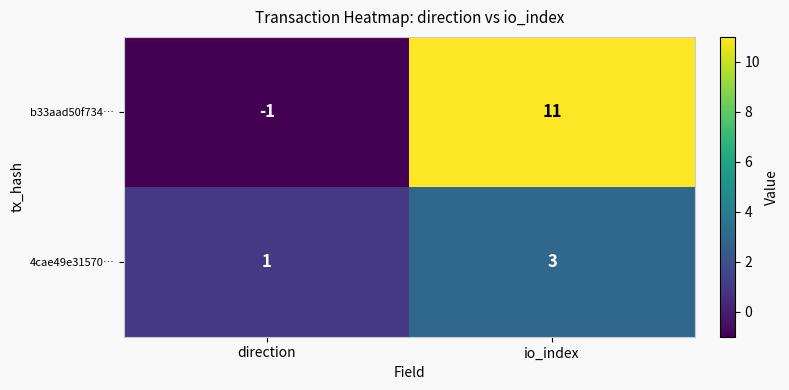

Rank the series by their maximum value, from lowest to highest.

4cae49e31570…, b33aad50f734…